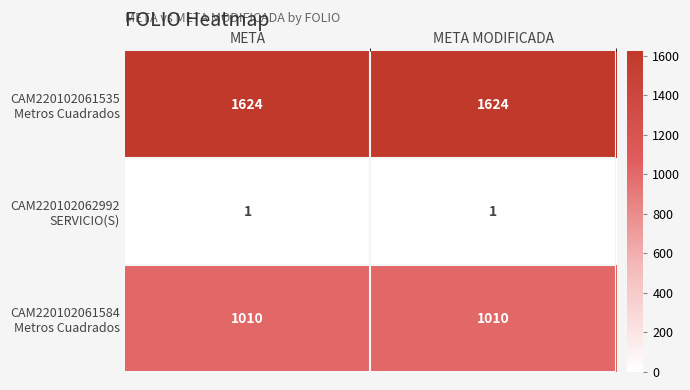

How many categories are shown in the chart?

2